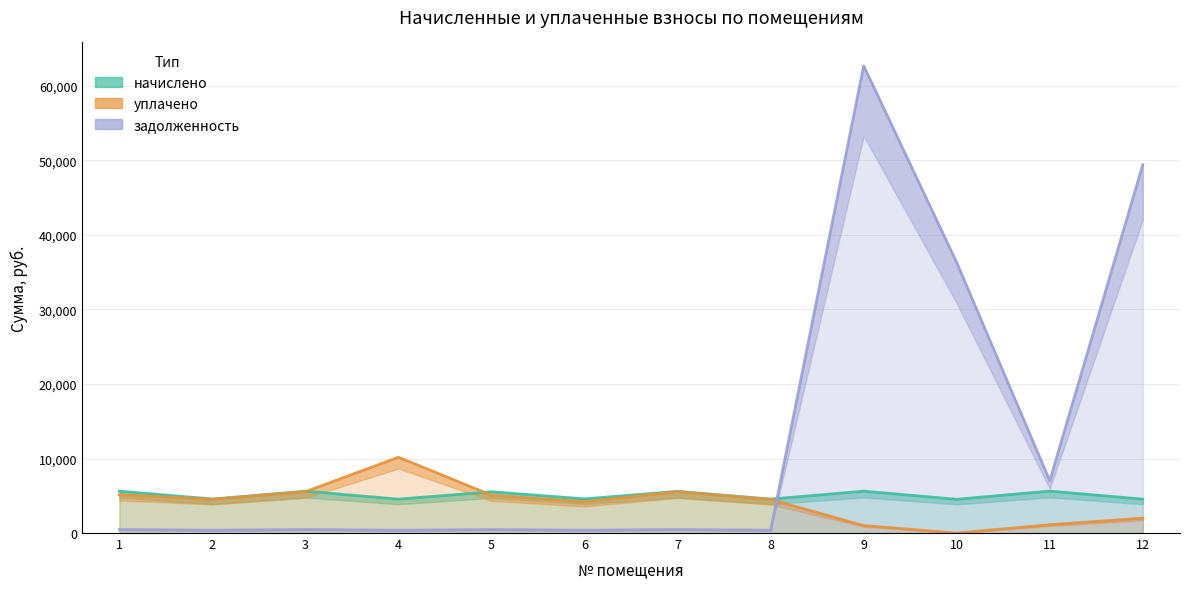

How many interior local peaks does the уплачено series have?

2